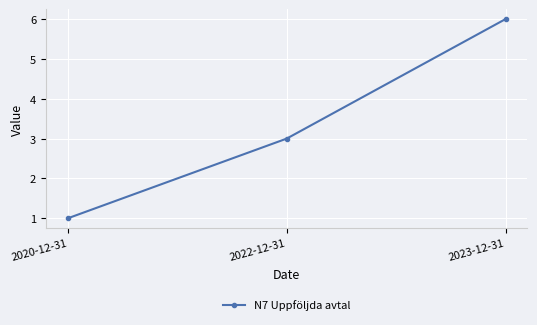

What is the sum of the values at 2023-12-31 and 2022-12-31?

9